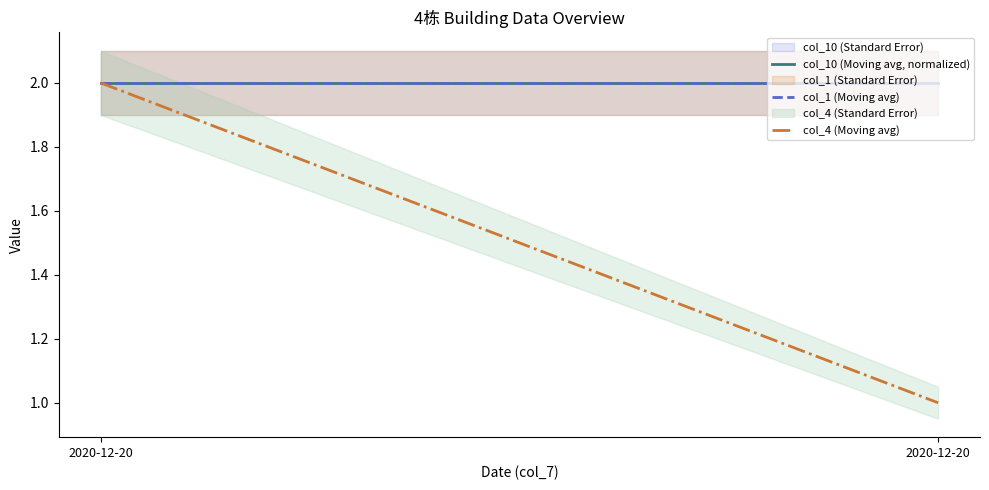

The value of col_4 (Moving avg) at 2020-12-20 is 1. True or false?

False